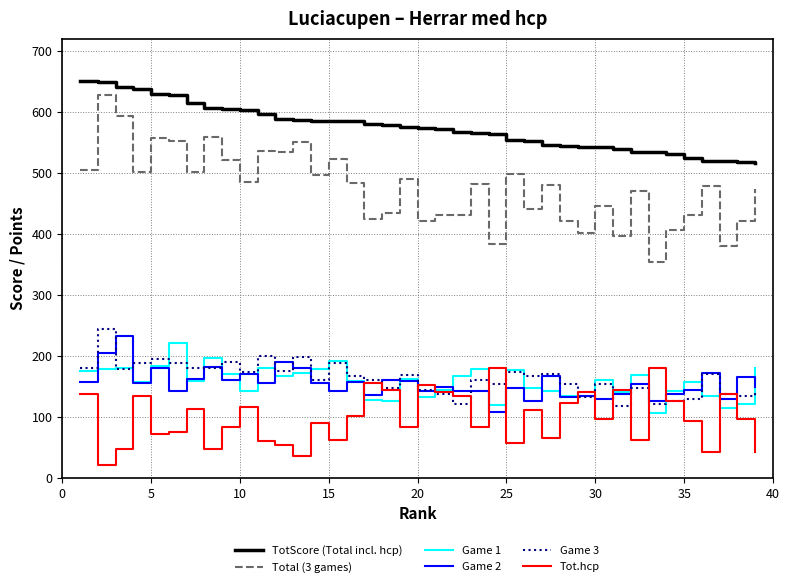

True or false: Game 2 has more than 0 points higher than both neighbors.

True